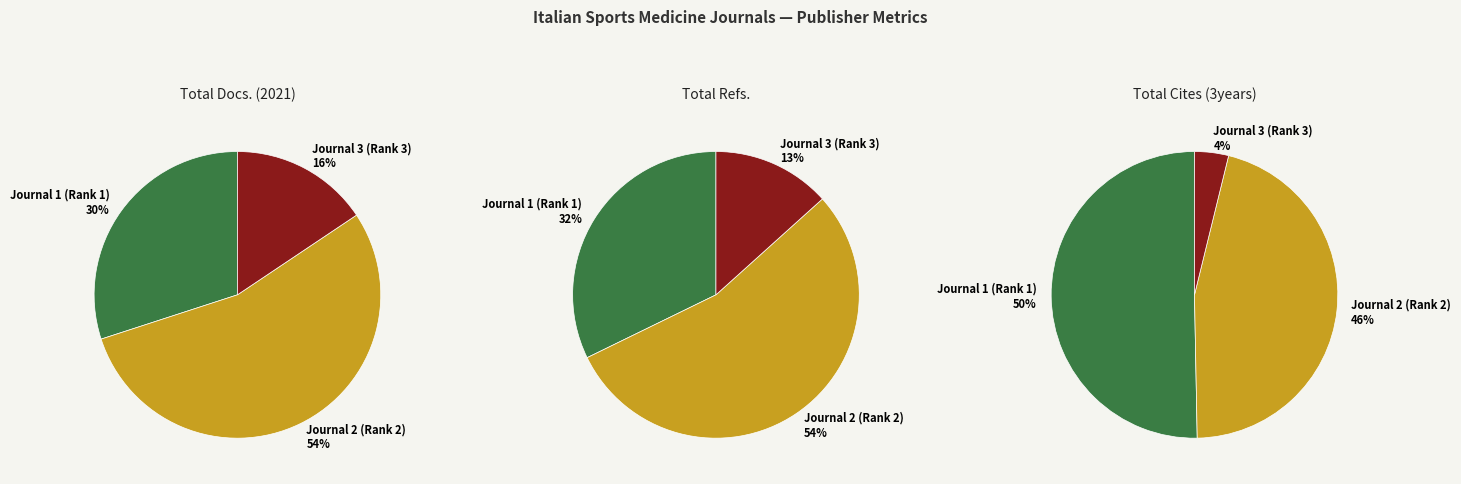

How many segments does this pie chart have?

3